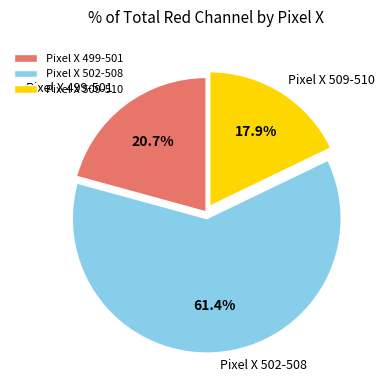

Is there a majority slice in this chart?

Yes